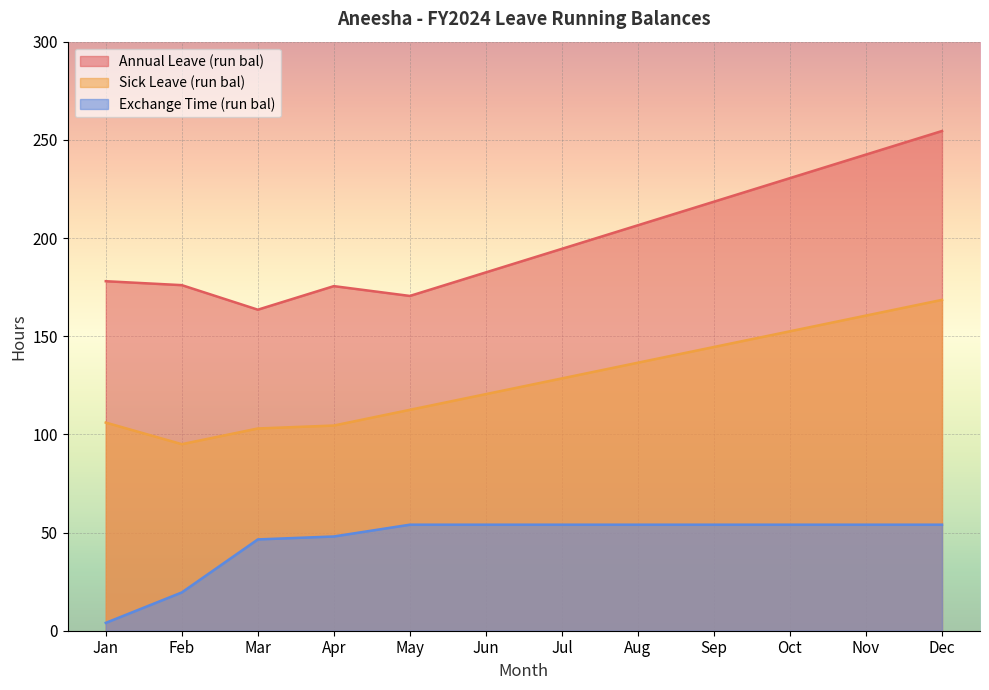

What is the average value of the Exchange Time (run bal) series?

45.8